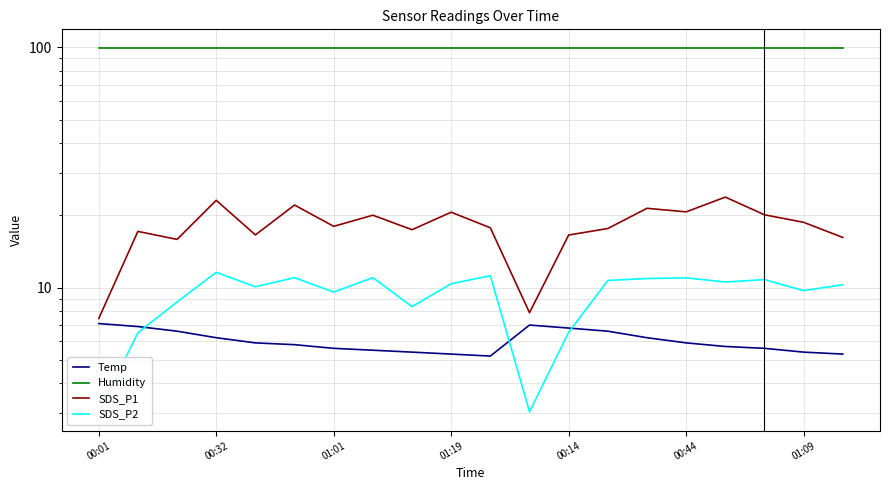

True or false: Humidity and SDS_P2 intersect in this chart.

False